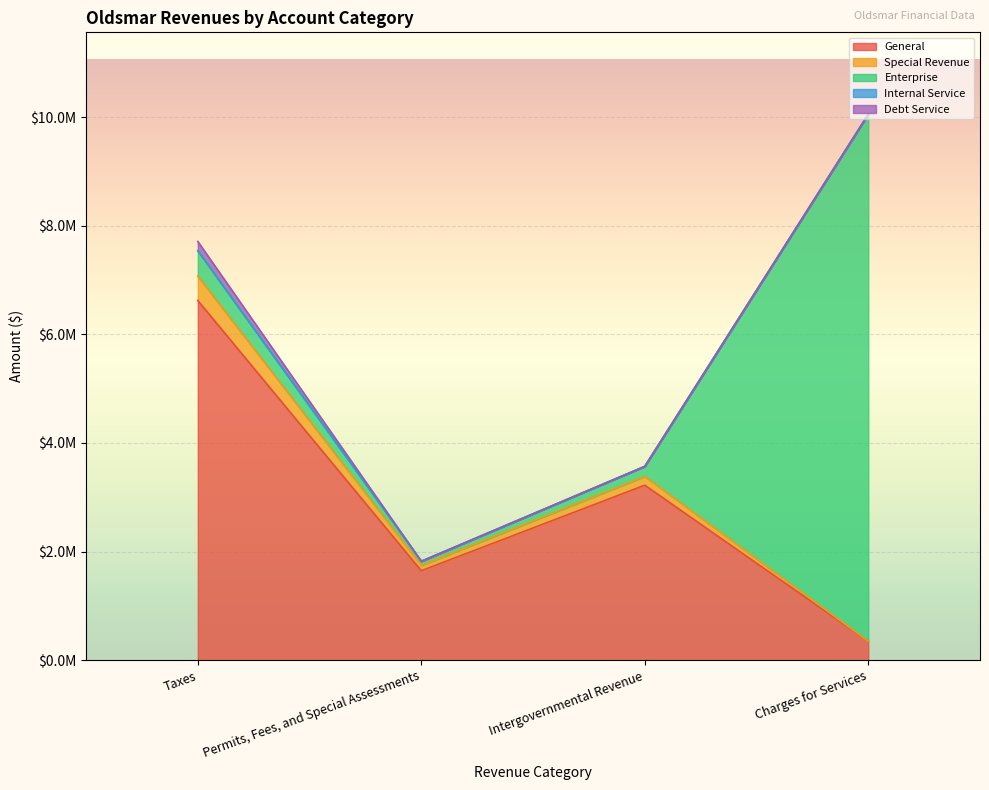

Between Permits, Fees, and Special Assessments and Intergovernmental Revenue, which is larger?

Intergovernmental Revenue